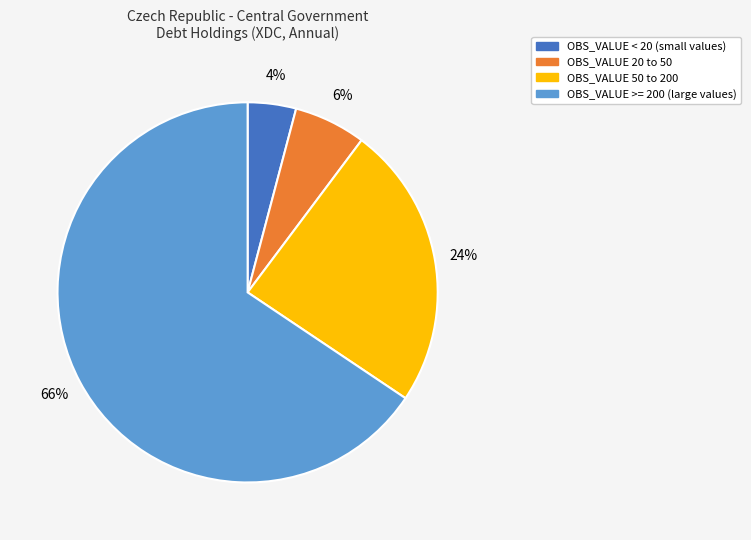

Is it true that OBS_VALUE 50 to 200 is 16% of the pie?

False